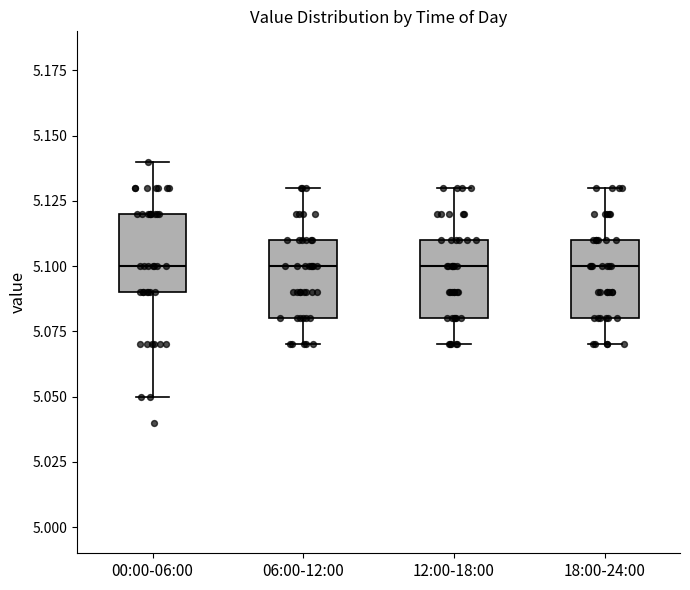

Reading left to right, transcribe this box plot: for each box, give where its median line is, the range the box spans, and where its two whiskers end, as read against the y-axis. The values are not printed on the chart, so give them approximately, as read against the axis.

00:00-06:00: median 5.10, box 5.09 to 5.12, whiskers 5.05 to 5.14
06:00-12:00: median 5.10, box 5.08 to 5.11, whiskers 5.07 to 5.13
12:00-18:00: median 5.10, box 5.08 to 5.11, whiskers 5.07 to 5.13
18:00-24:00: median 5.10, box 5.08 to 5.11, whiskers 5.07 to 5.13